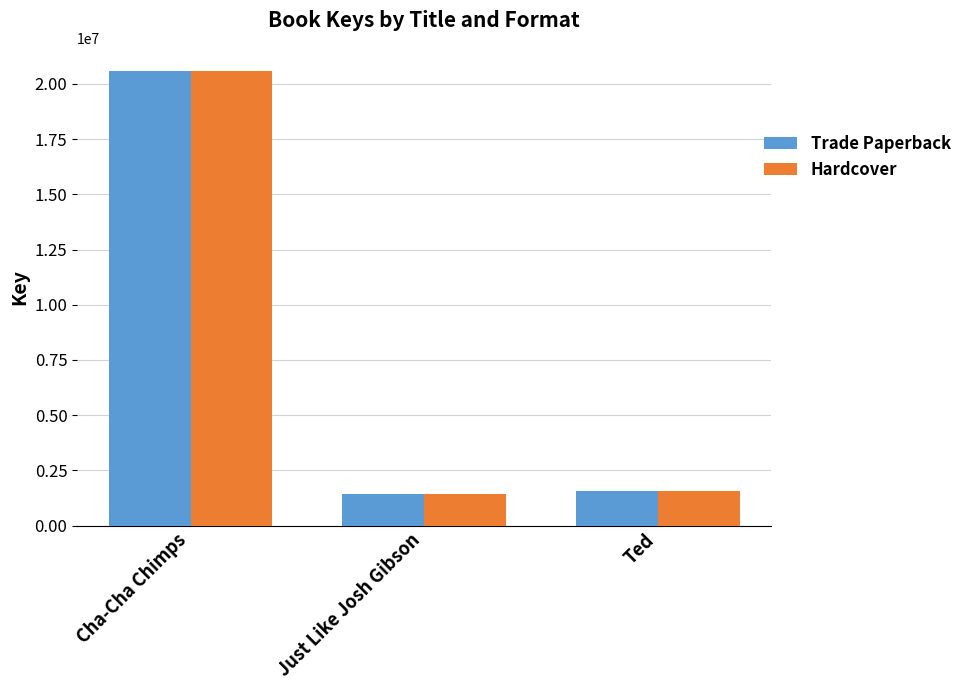

Is it true that Hardcover equals 1576721 at Ted?

True